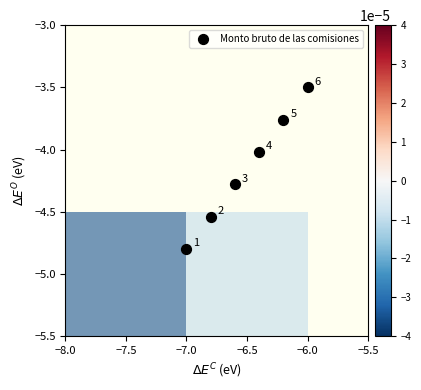

What Y value in the scatter plot is closest to -4?

-4.0